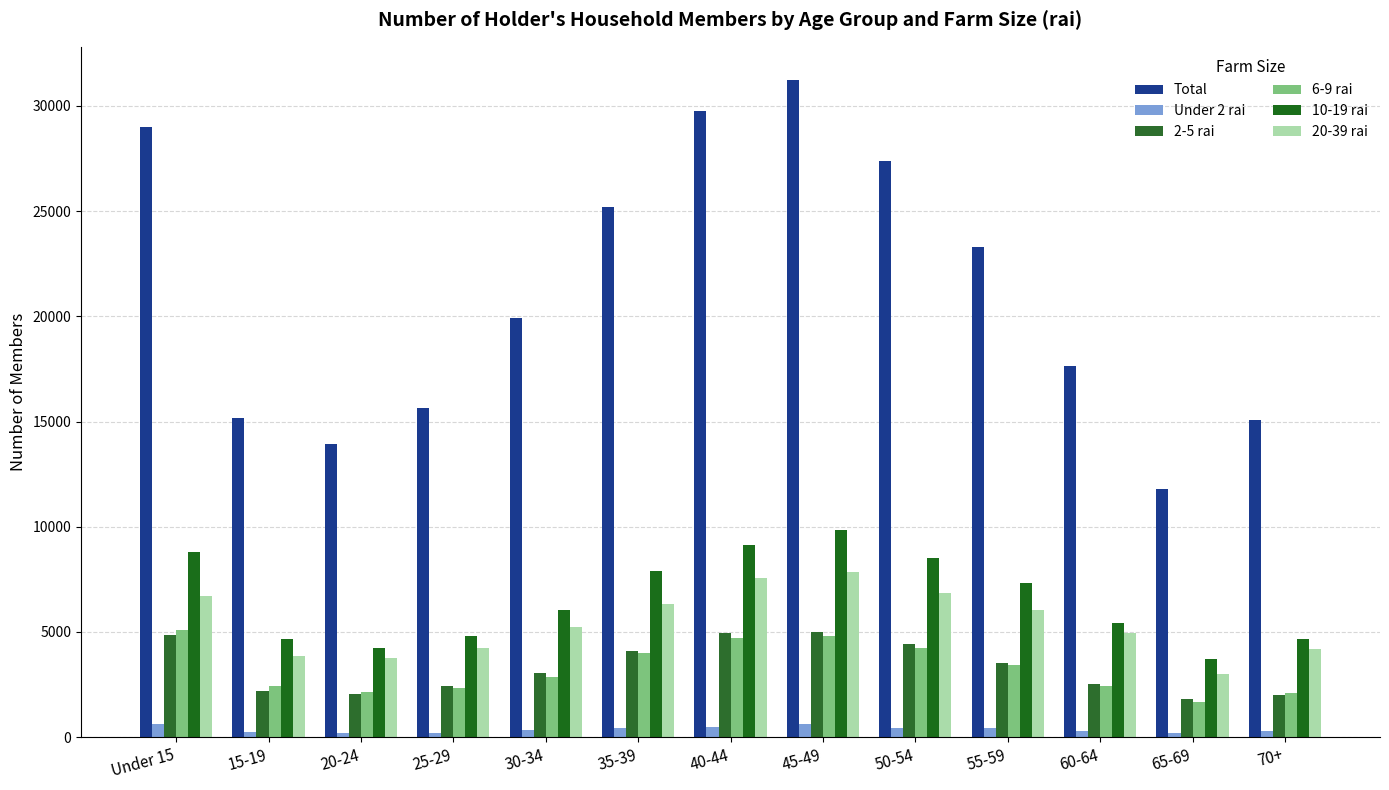

What is the average value of the Total series?

21151.9